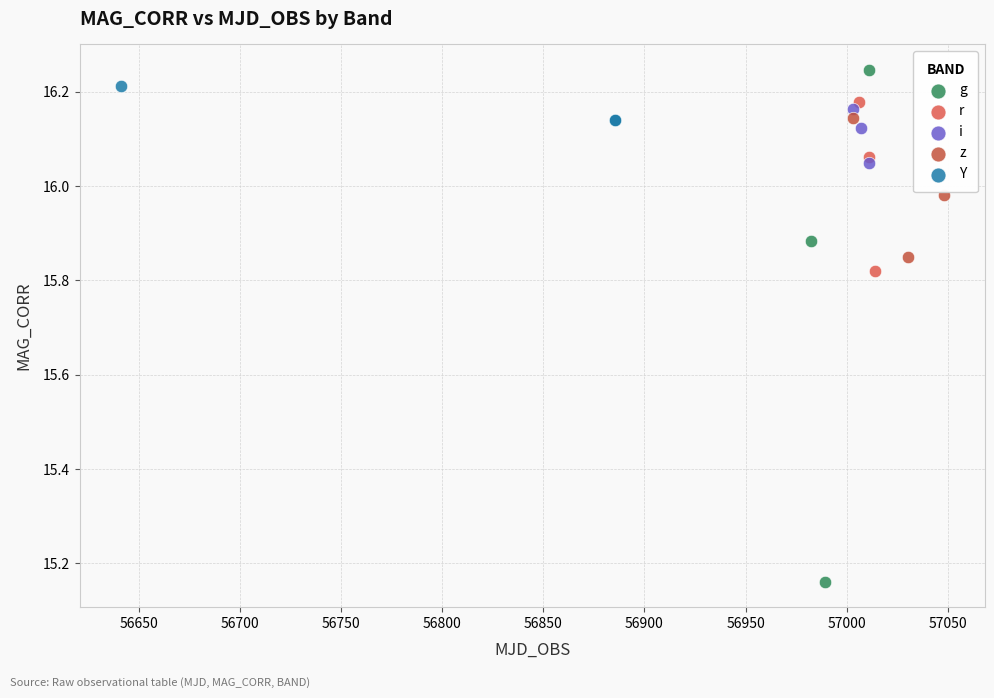

What are all the series names shown in the legend?

g, r, i, z, Y